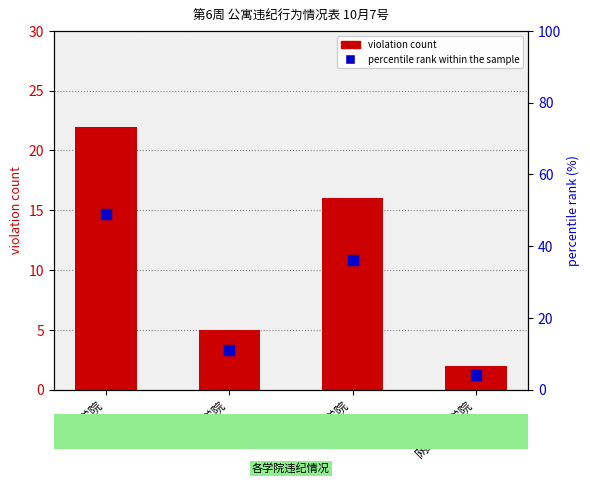

Which series reaches the minimum Y coordinate?

violation count